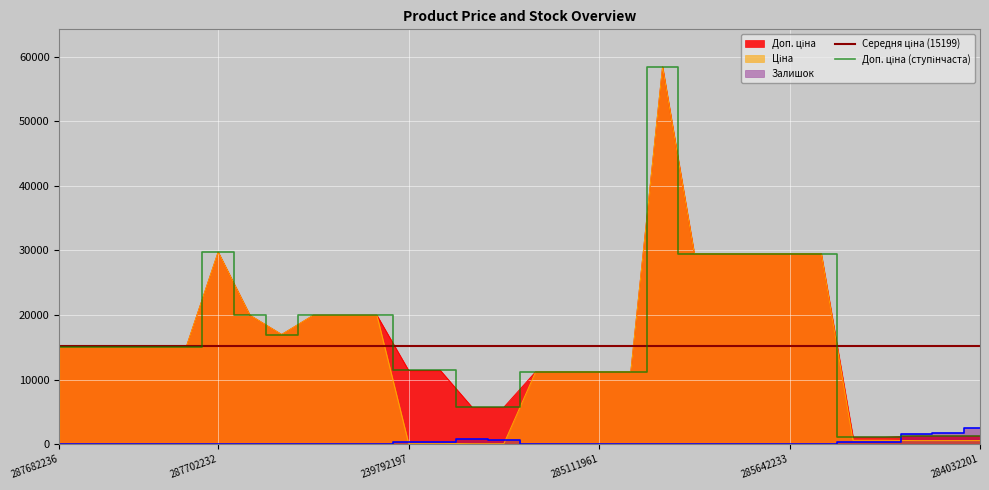

What is the average value of the Ціна series?

15198.5